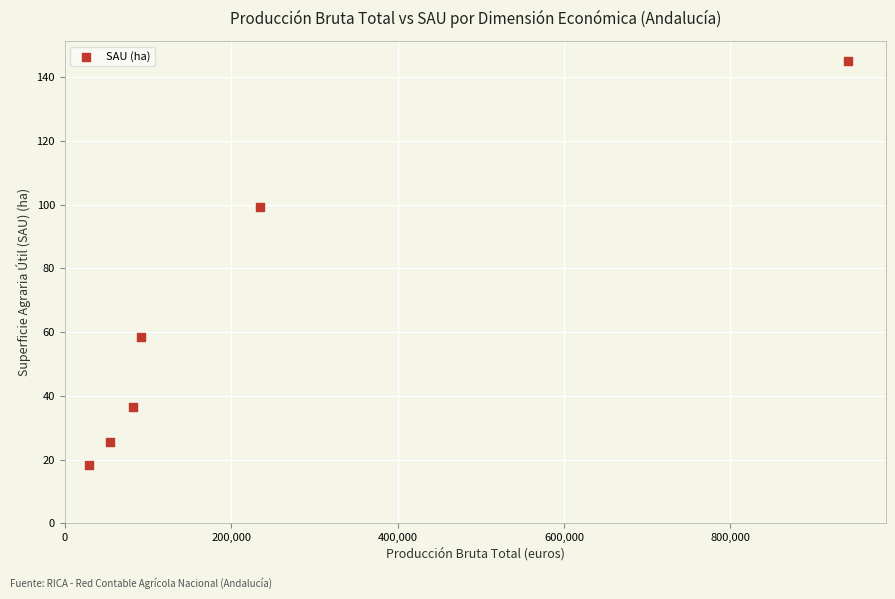

What Y value in the scatter plot is closest to 81?

99.3